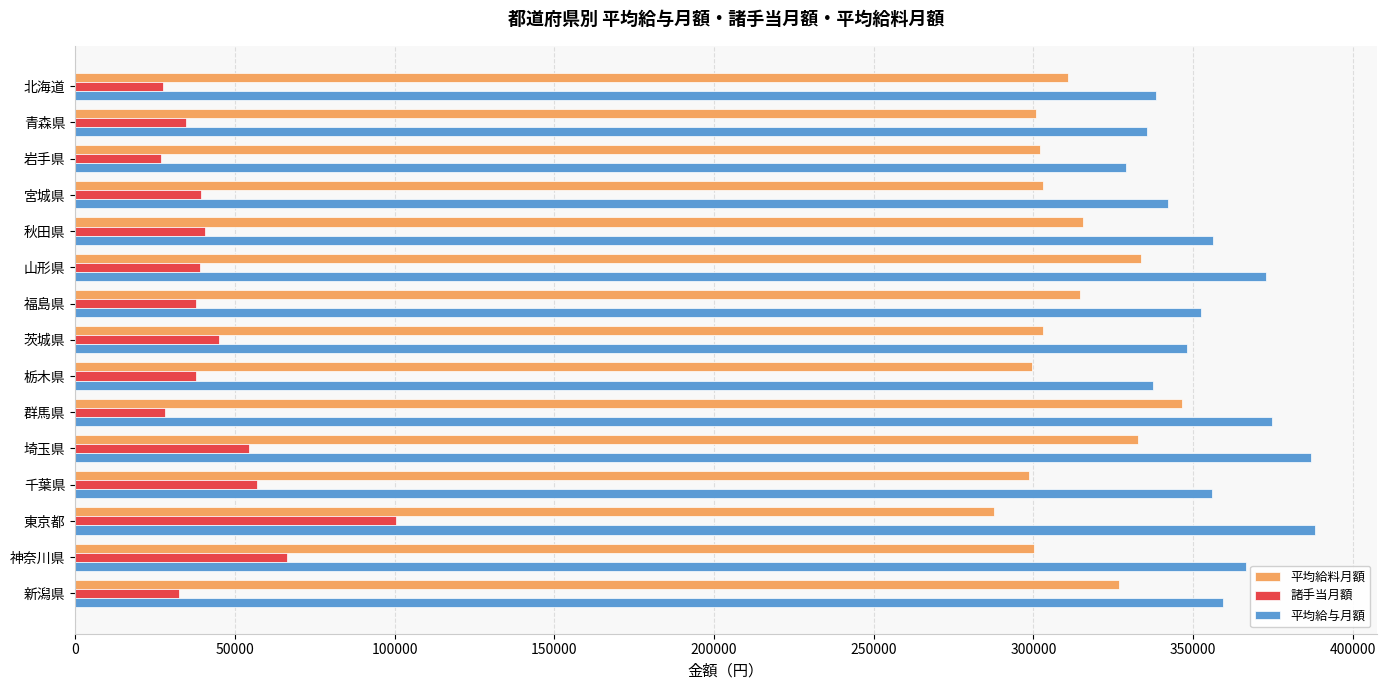

How many values in the 平均給料月額 series are below 303004?

7